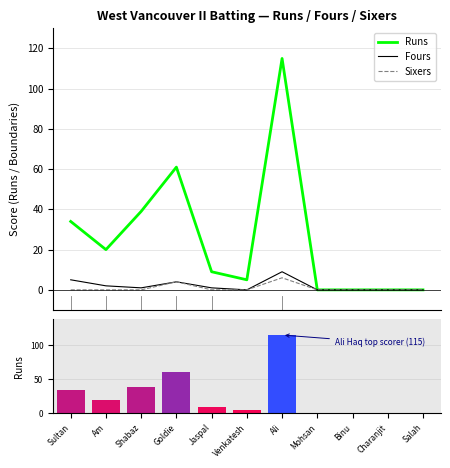

Reading right to left, list all the values displayed in this chart.

Runs: Salah=0	Charanjit=0	Binu=0	Mohsan=0	Ali=115	Venkatesh=5	Jaspal=9	Goldie=61	Shabaz=39	Am=20	Sultan=34
Fours: Salah=0	Charanjit=0	Binu=0	Mohsan=0	Ali=9	Venkatesh=0	Jaspal=1	Goldie=4	Shabaz=1	Am=2	Sultan=5
Sixers: Salah=0	Charanjit=0	Binu=0	Mohsan=0	Ali=6	Venkatesh=0	Jaspal=0	Goldie=4	Shabaz=0	Am=0	Sultan=0